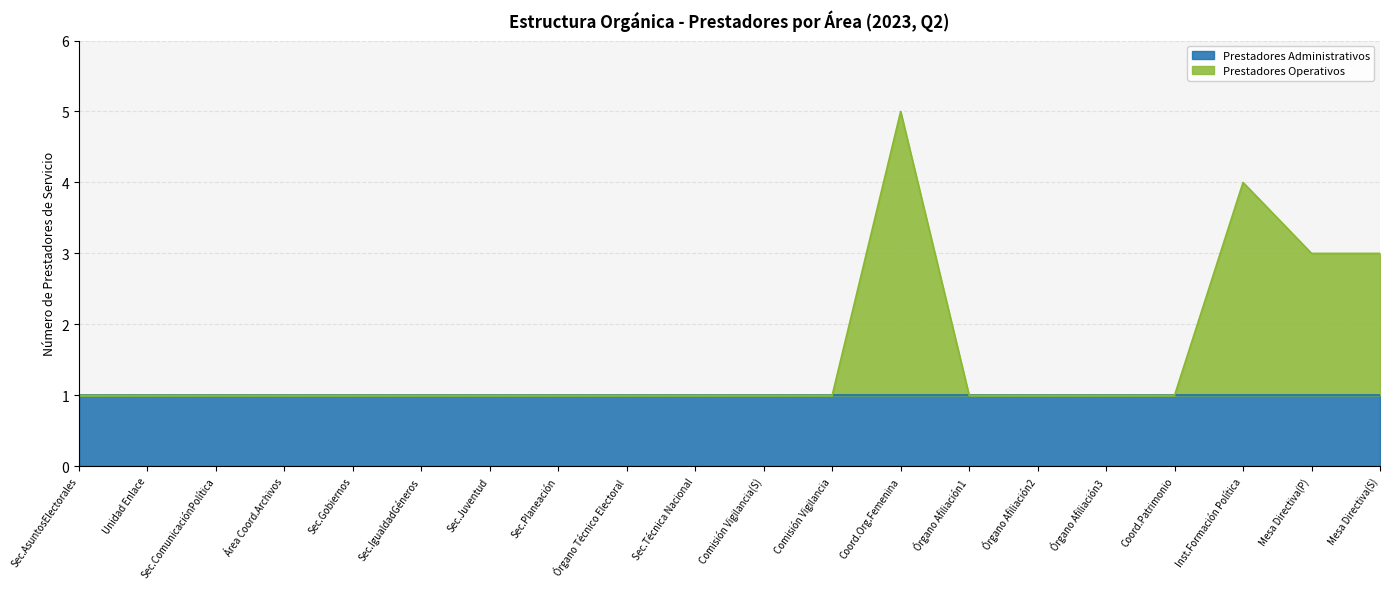

The value of Prestadores Administrativos at Comisión Vigilancia is 1. True or false?

True